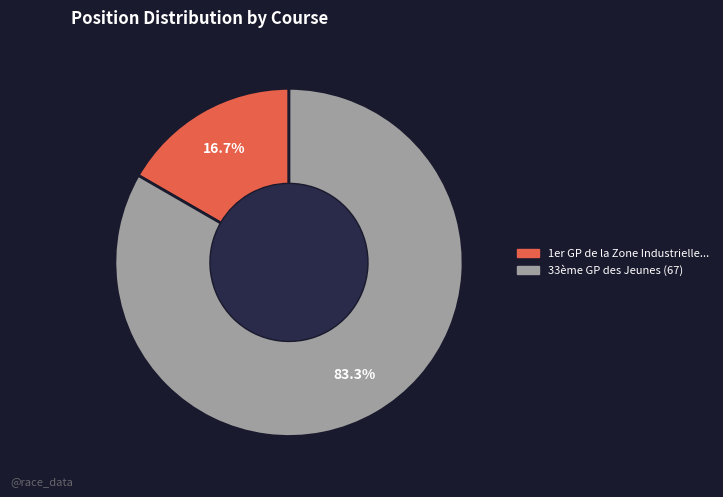

Is there any slice that represents more than half of the pie?

Yes